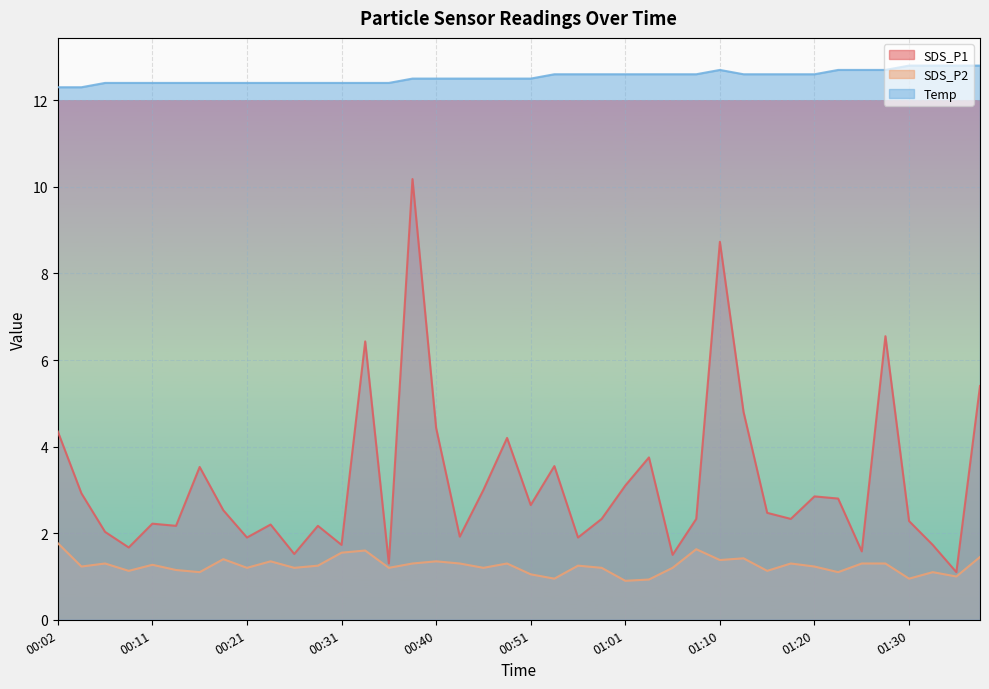

At how many categories does at least one series exceed 8?

40